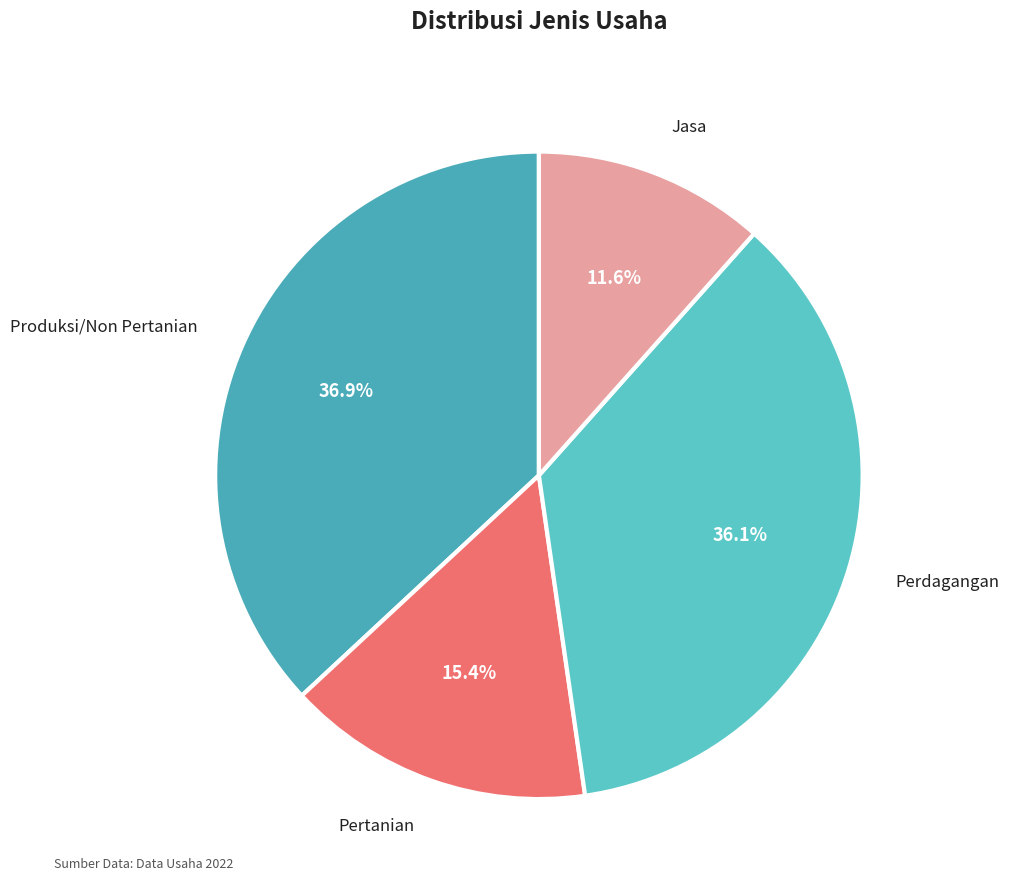

Which category has the smallest portion of the pie?

Jasa